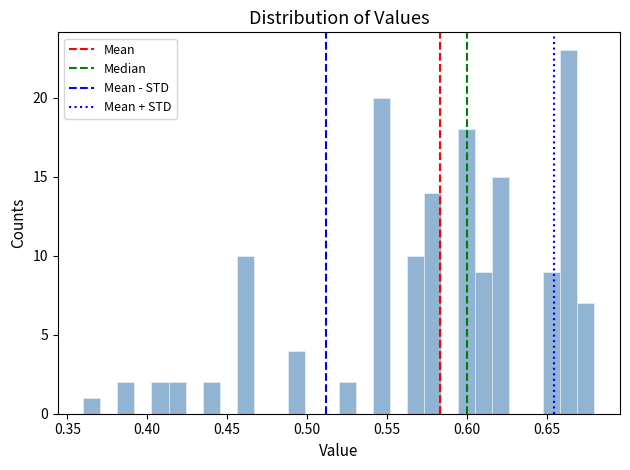

Around what value on the x-axis is the tallest bar? Give the approximate position of its centre, as read against the axis.

0.665